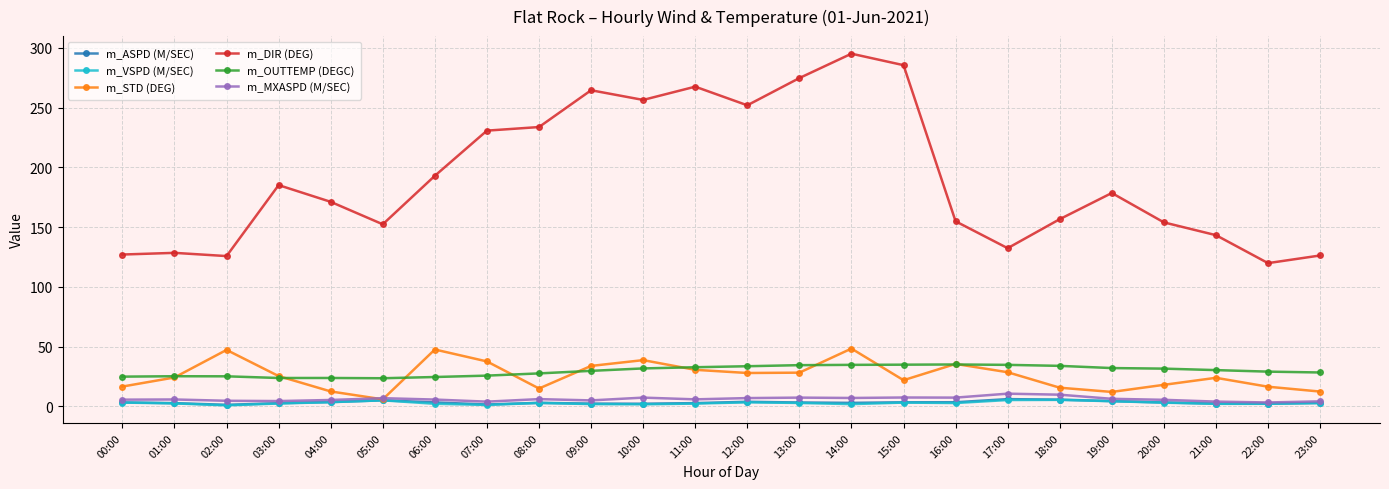

At which label is m_DIR (DEG) closest to 207?

06:00